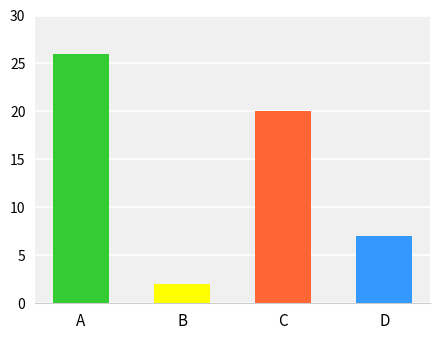

How many bars are there in total?

4